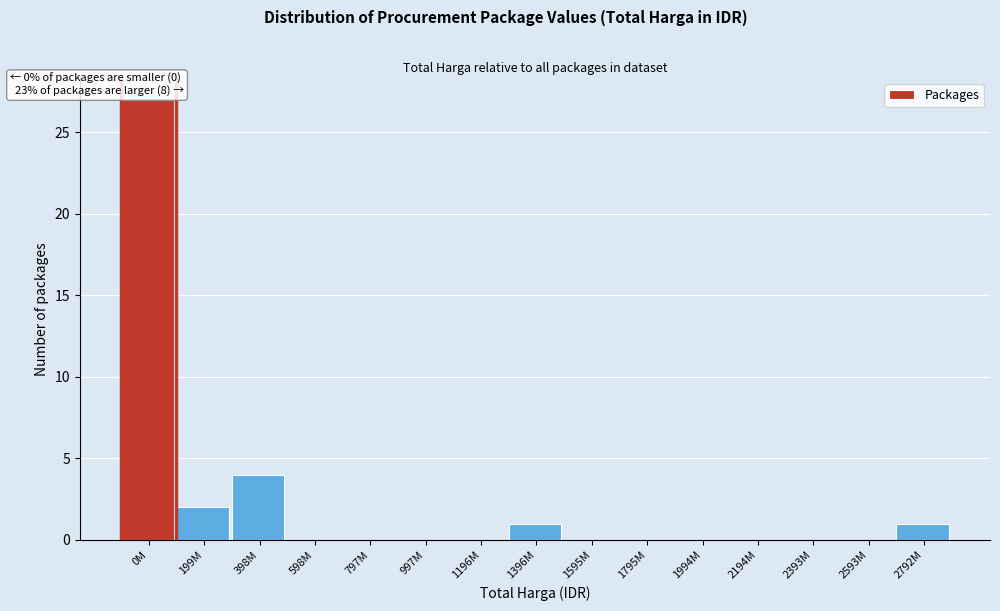

Reading left to right, list all the values displayed in this chart.

0M=27	199M=2	398M=4	598M=0	797M=0	997M=0	1196M=0	1396M=1	1595M=0	1795M=0	1994M=0	2194M=0	2393M=0	2593M=0	2792M=1